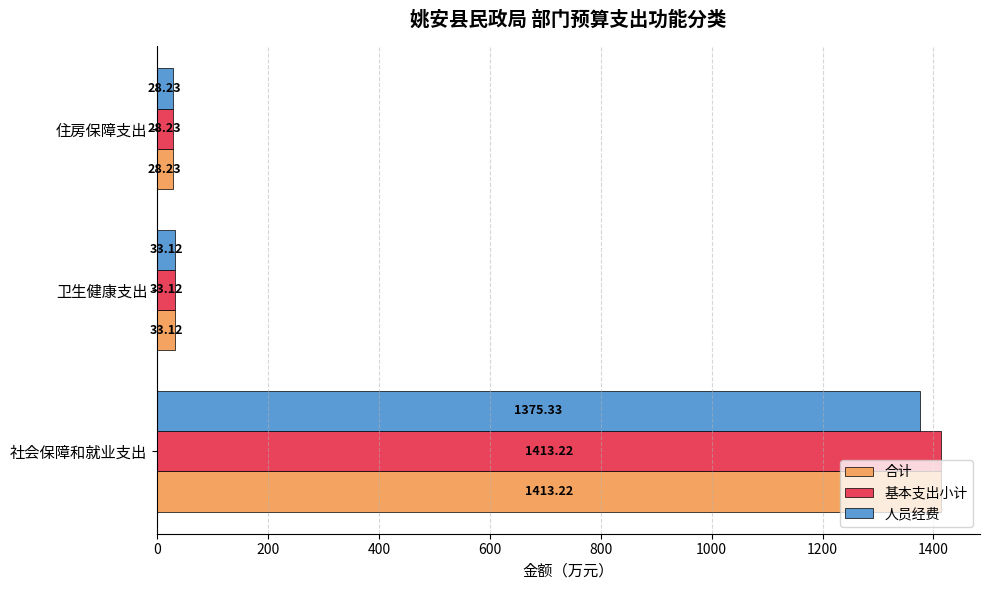

What is the sum of all 人员经费 values?

1436.7